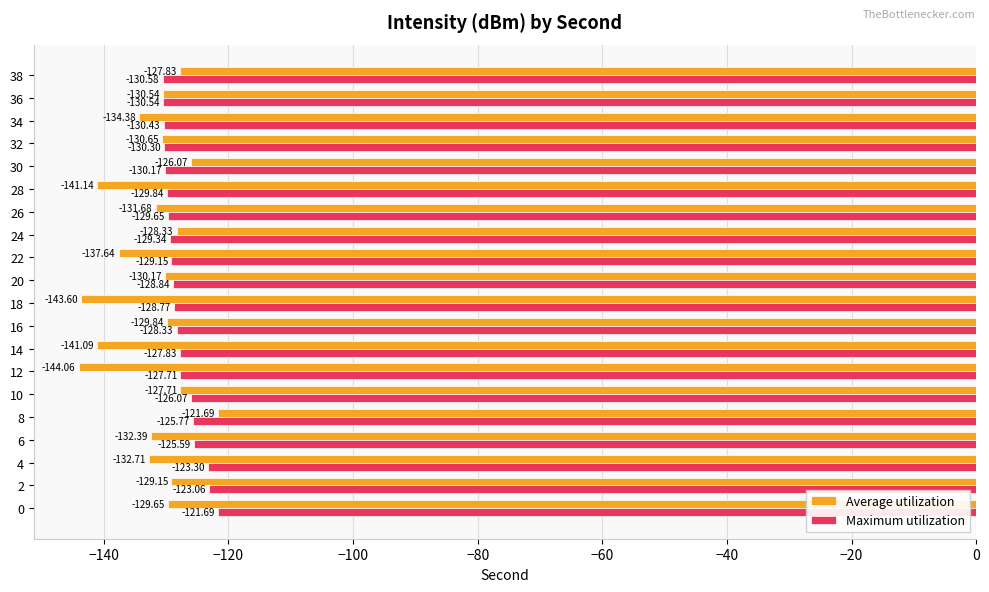

How many series are shown in this chart?

2